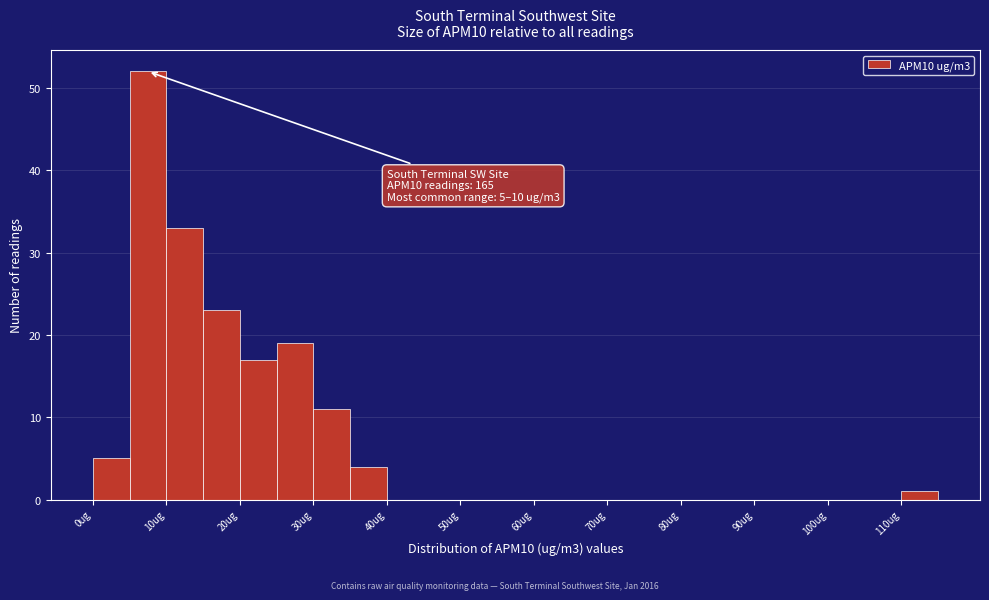

Over which range of the x-axis is the bar tallest?

5 to 10